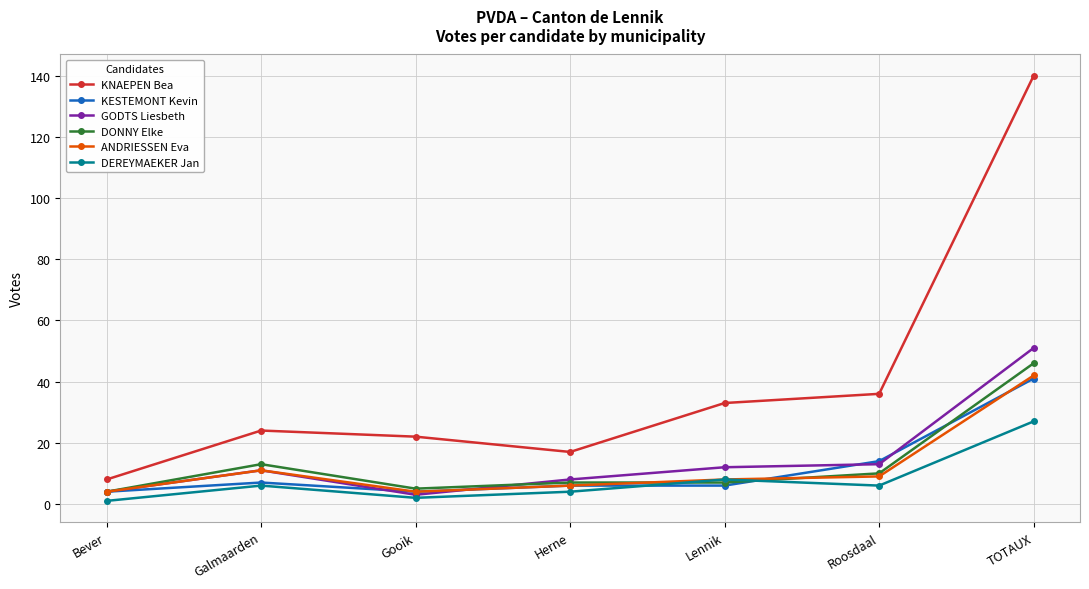

What is the label of the 2nd point from the left?

Galmaarden